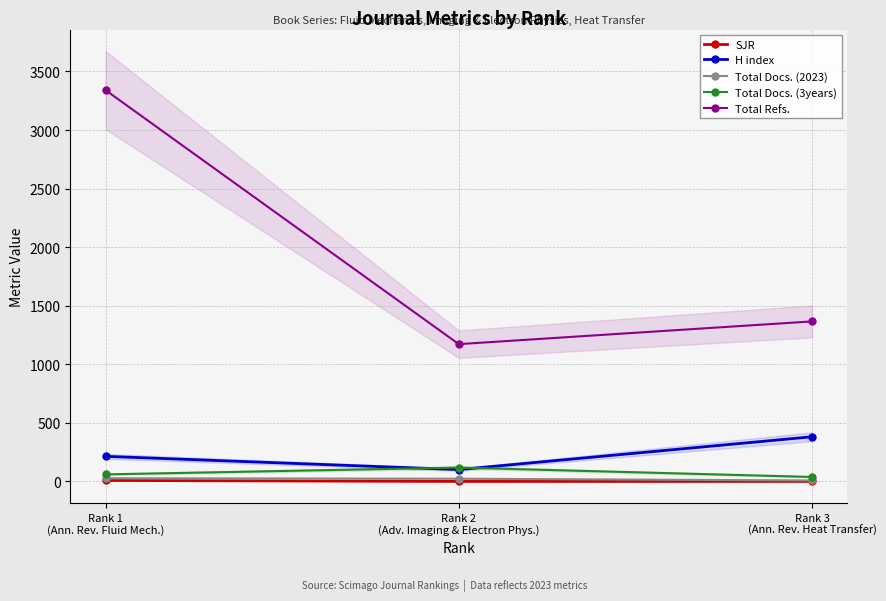

Is this an area chart (filled region under the line)?

No